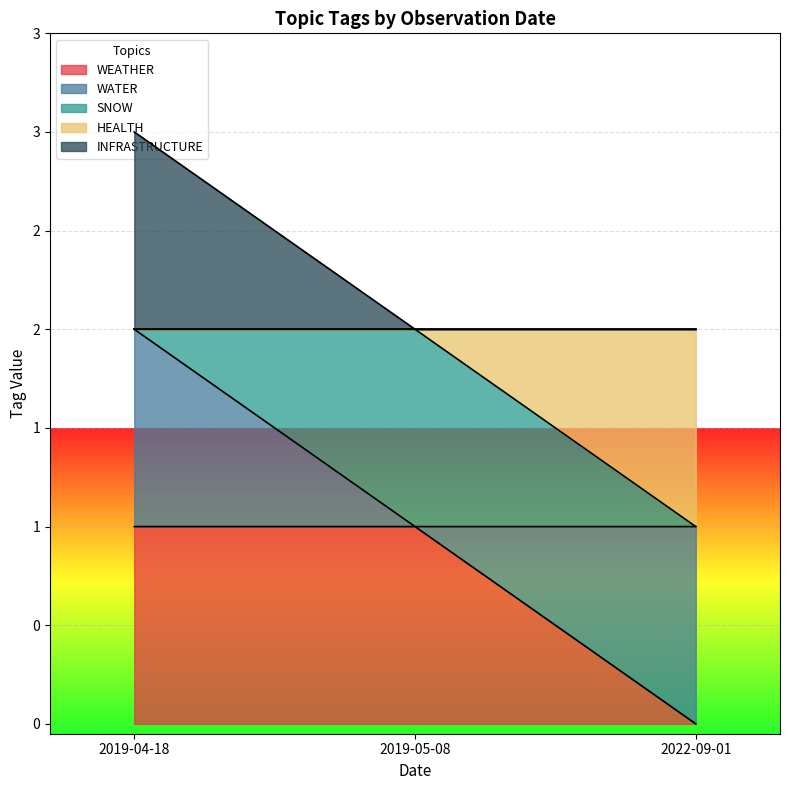

At how many categories does at least one series exceed 1?

3